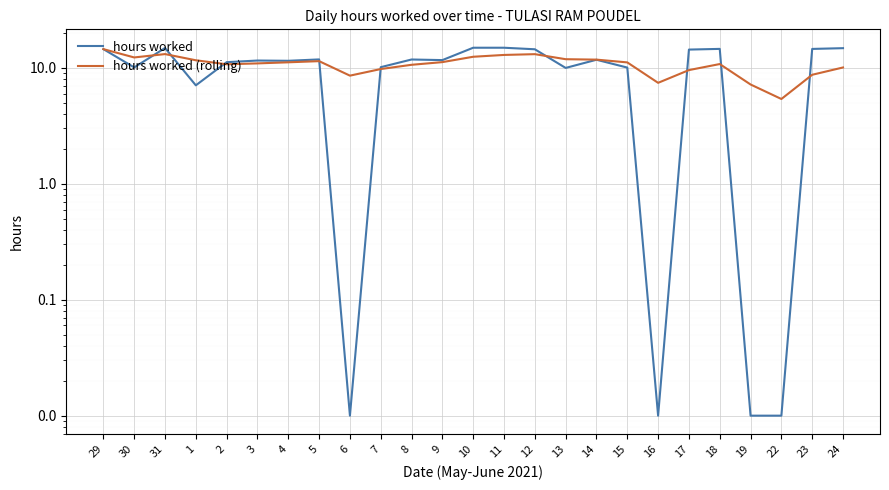

Which series has the widest spread of values?

hours worked